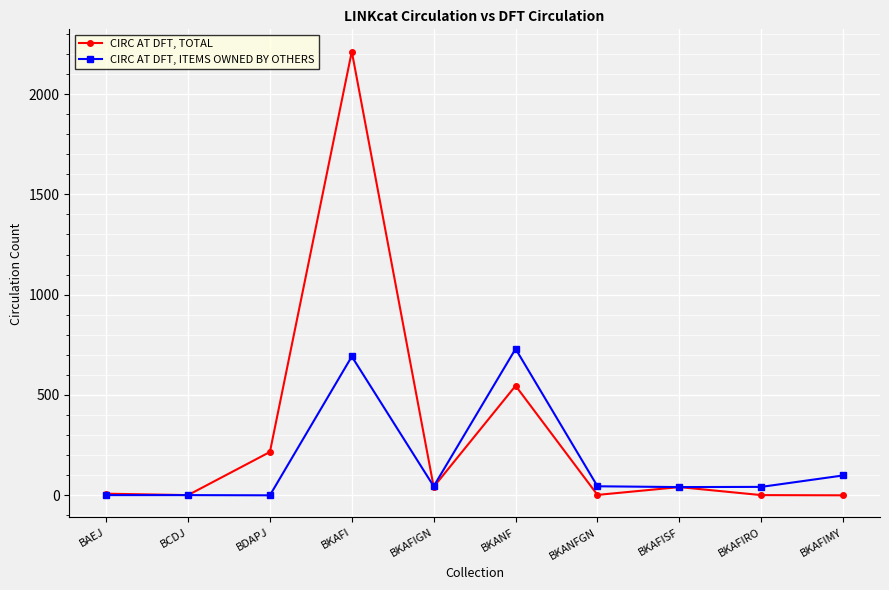

What is the sum of the CIRC AT DFT, TOTAL values at BKAFI and BCDJ?

2213